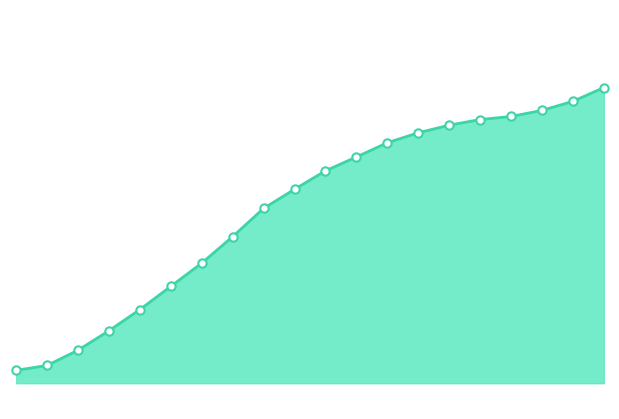

What is the difference between the maximum and minimum values?

605669